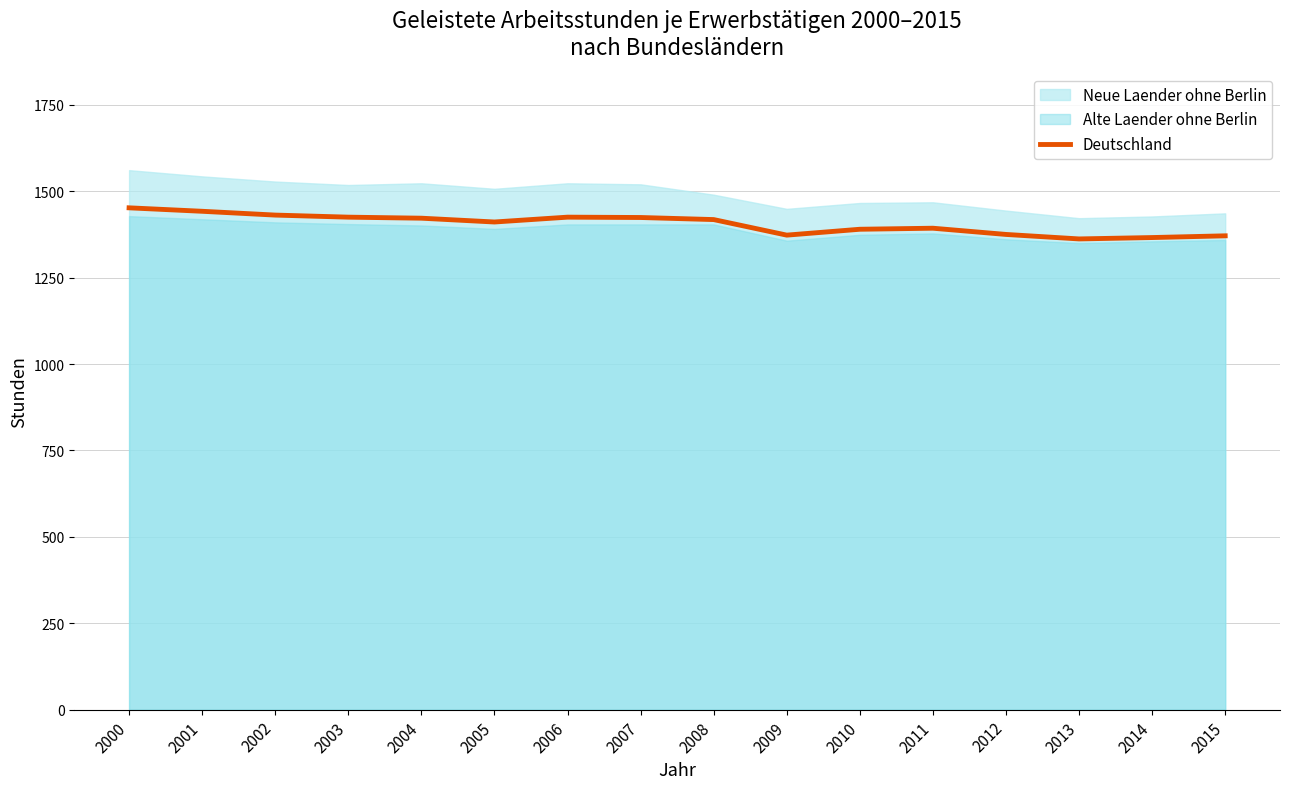

List the labels in order of value, largest first.

2000, 2001, 2002, 2003, 2006, 2007, 2004, 2008, 2005, 2011, 2010, 2012, 2009, 2015, 2014, 2013